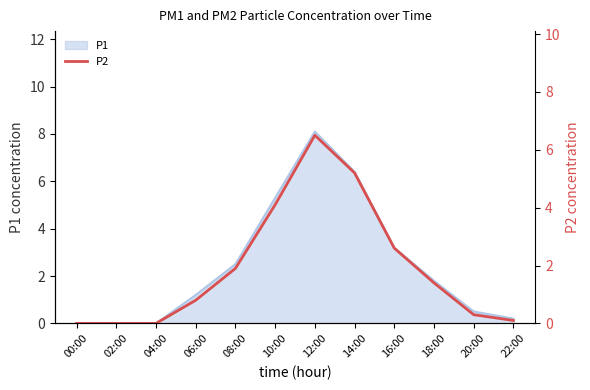

Reading left to right, list all the values displayed in this chart.

0.0	0.0	0.0	0.8	1.9	4.1	6.5	5.2	2.6	1.4	0.3	0.1